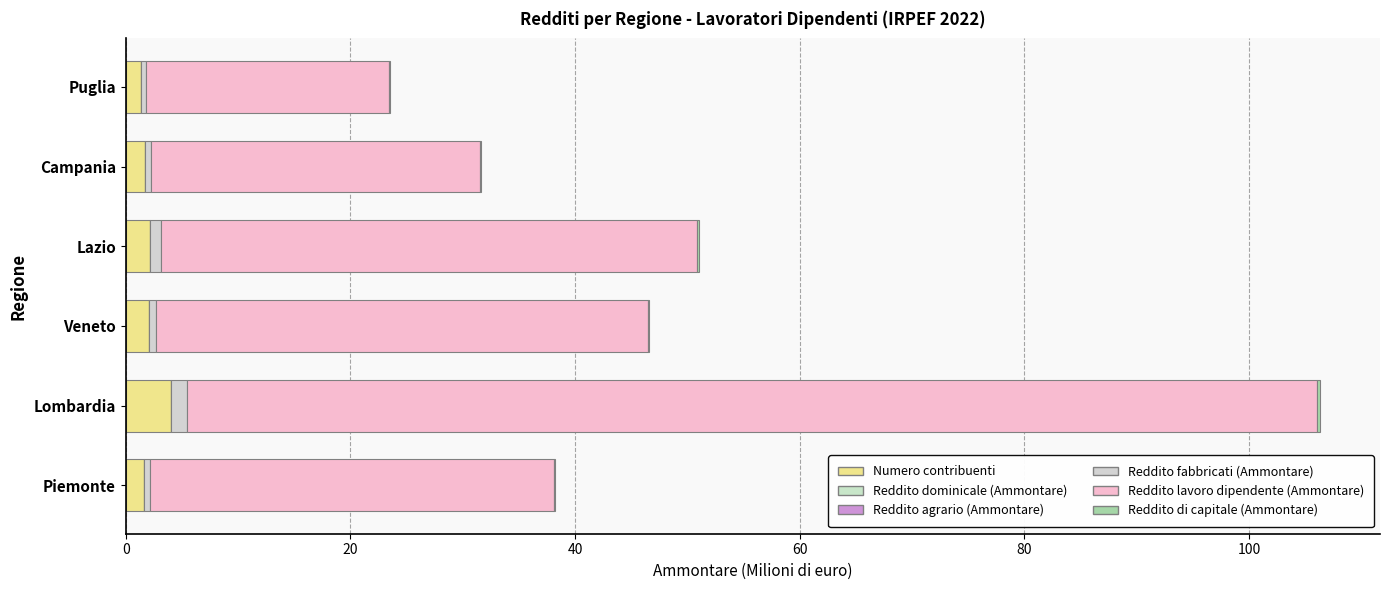

Count the number of categories in the chart.

6